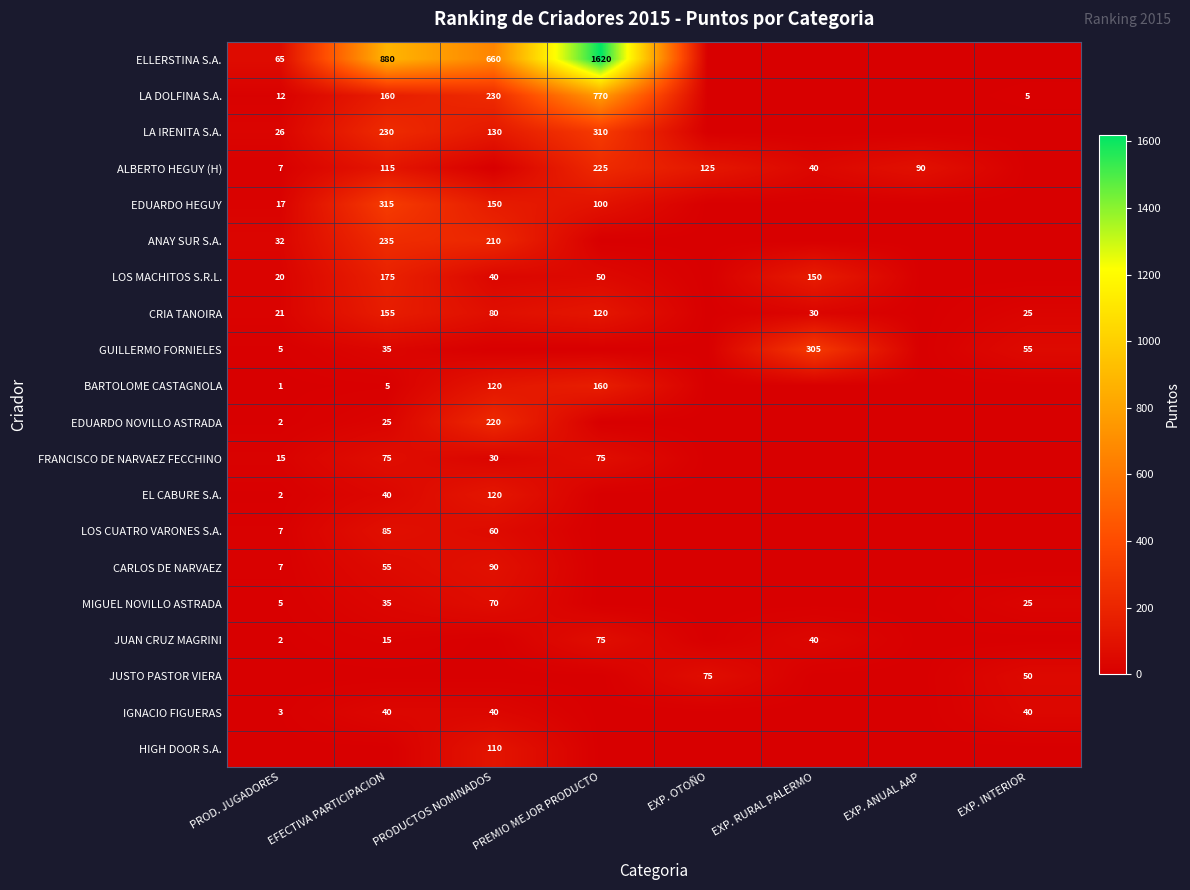

Is it true that GUILLERMO FORNIELES equals 35 at EFECTIVA PARTICIPACION?

True